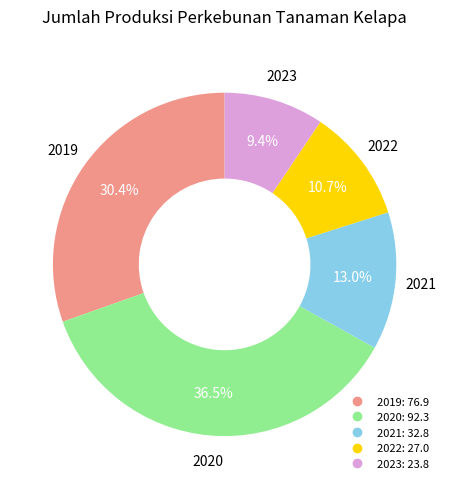

To the nearest percent, what is the combined percentage of 2021 and 2022?

24%